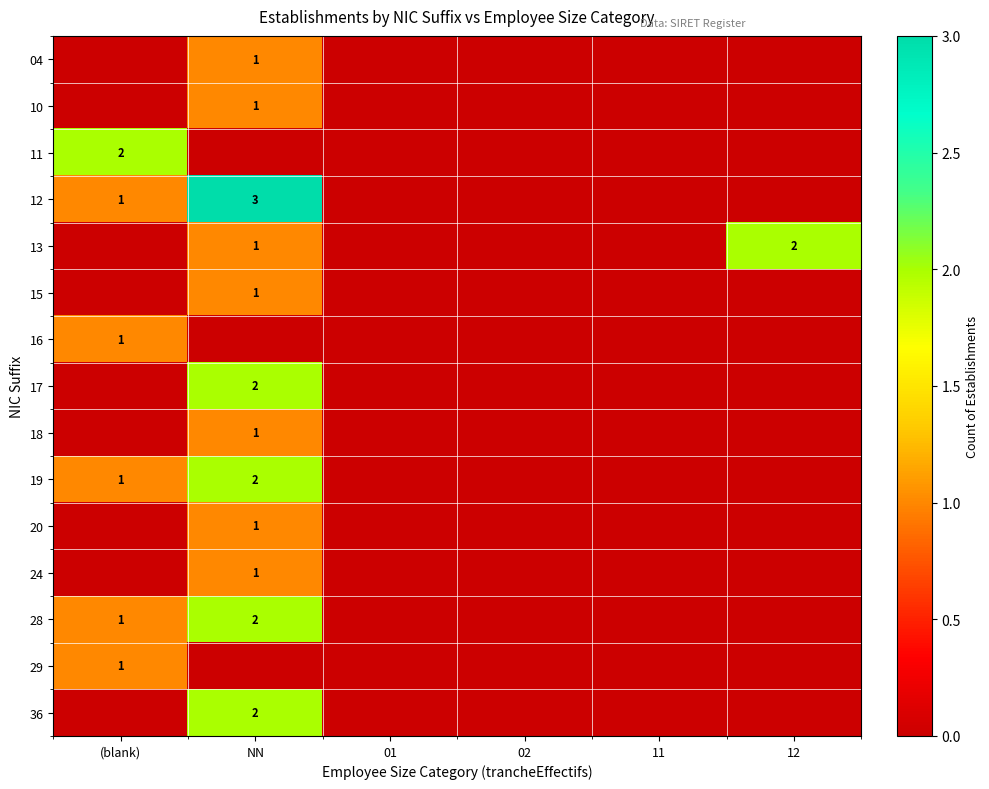

Which category has the lowest value across all series?

(blank)